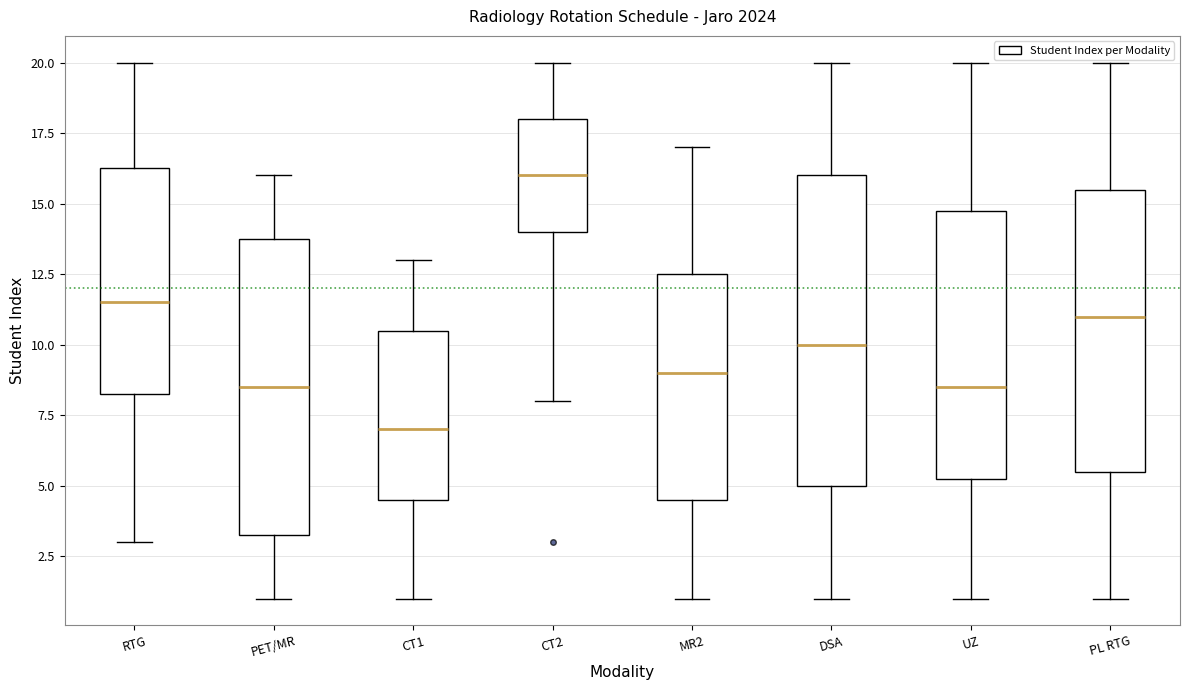

Which box has the lowest median line?

CT1